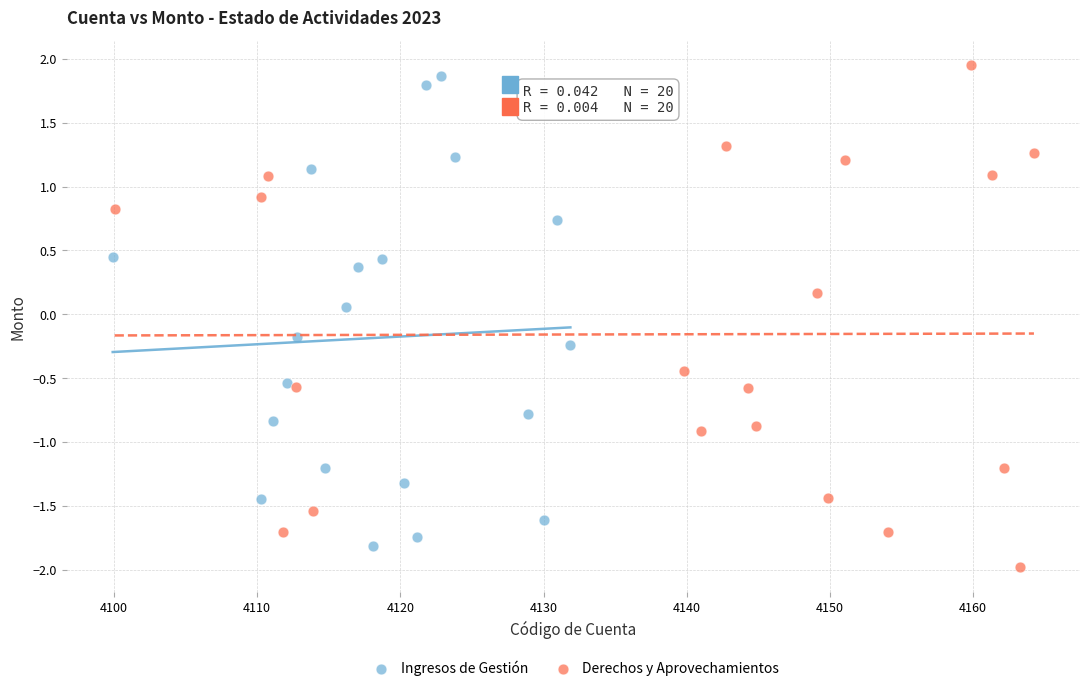

Which series has the widest spread of Y values?

Derechos y Aprovechamientos